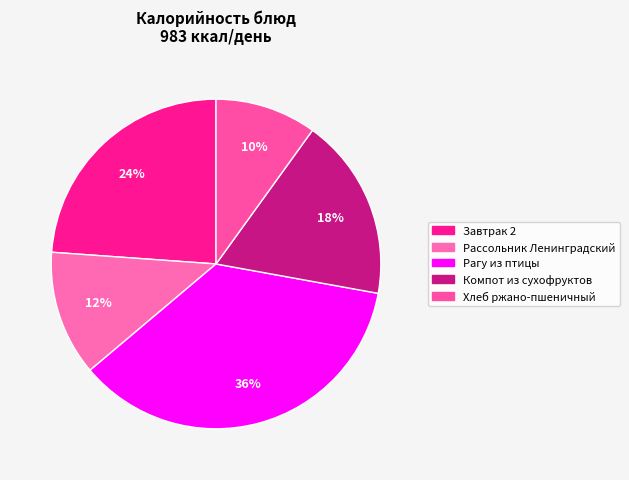

How many segments does this pie chart have?

5